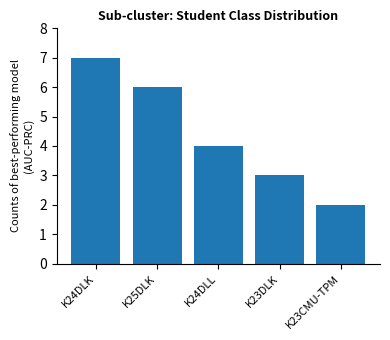

Are the bars horizontal?

No